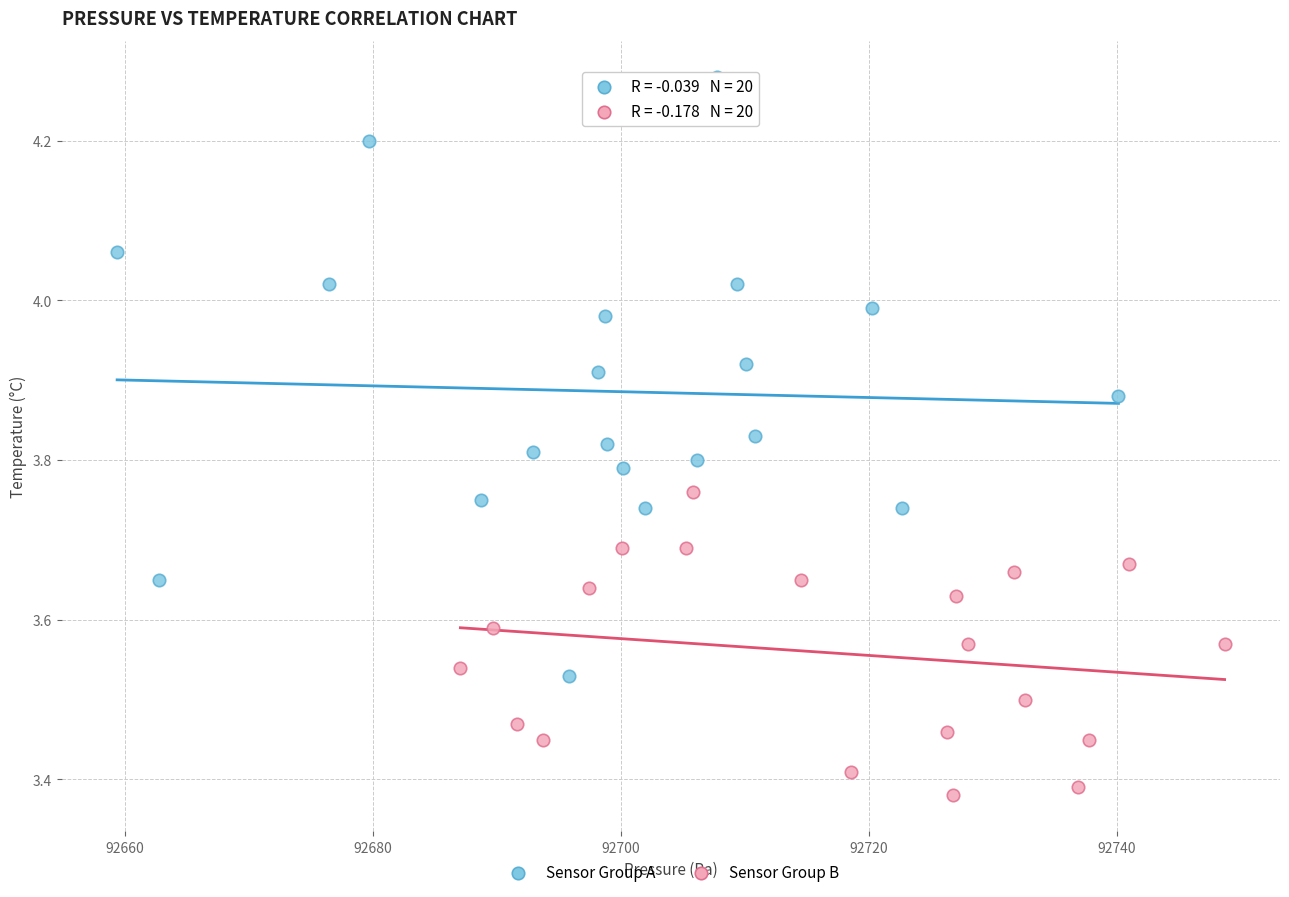

Which series reaches the maximum Y coordinate?

Sensor Group A